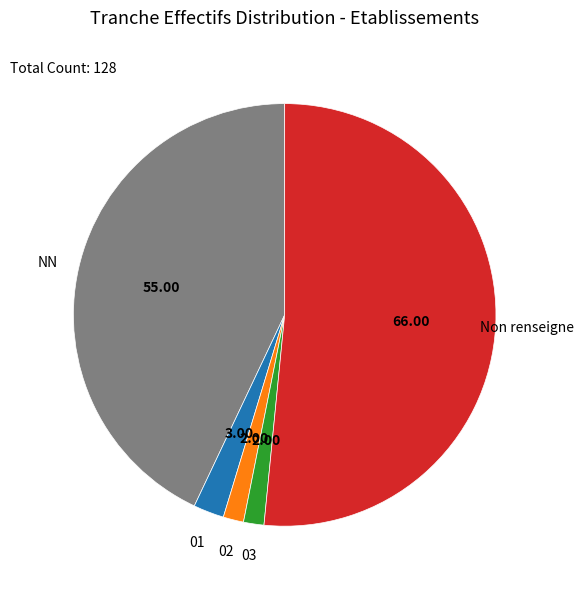

Which has a higher value, NN or 01?

NN